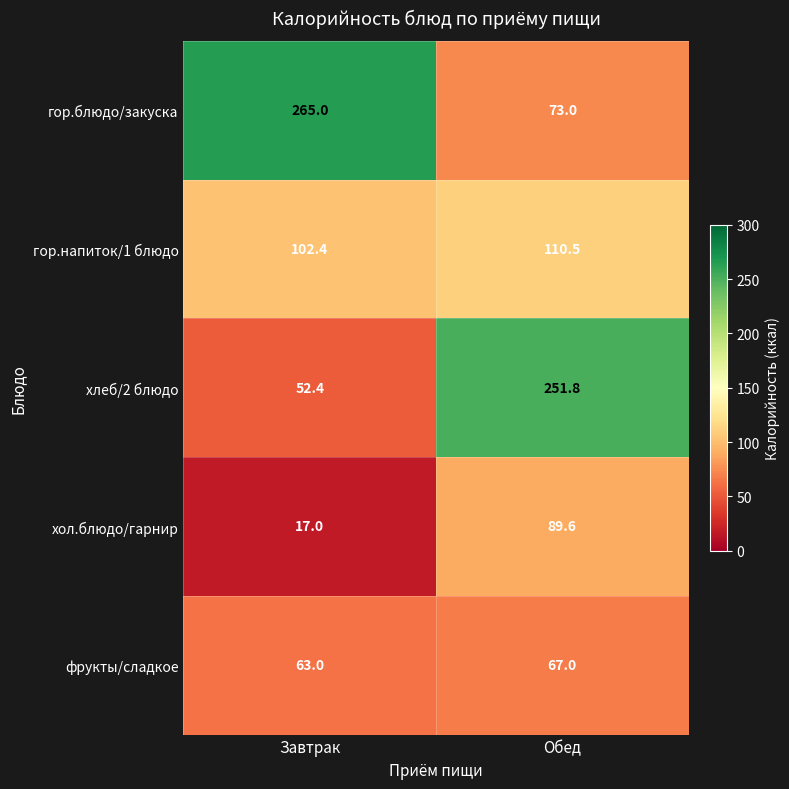

Where is хлеб/2 блюдо nearest to the value 152?

Завтрак